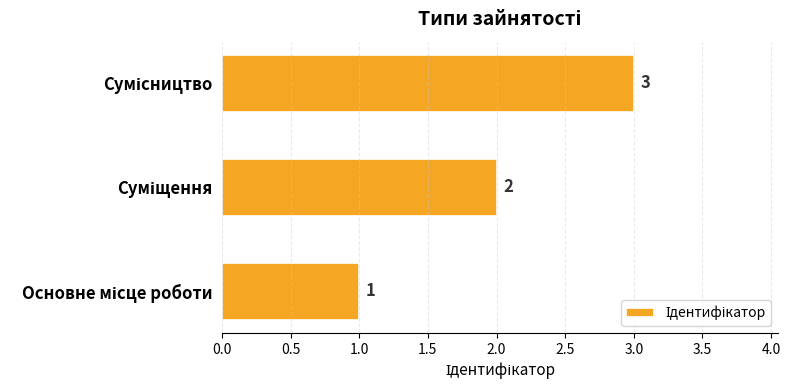

Count the values in the range 1 to 3.

3